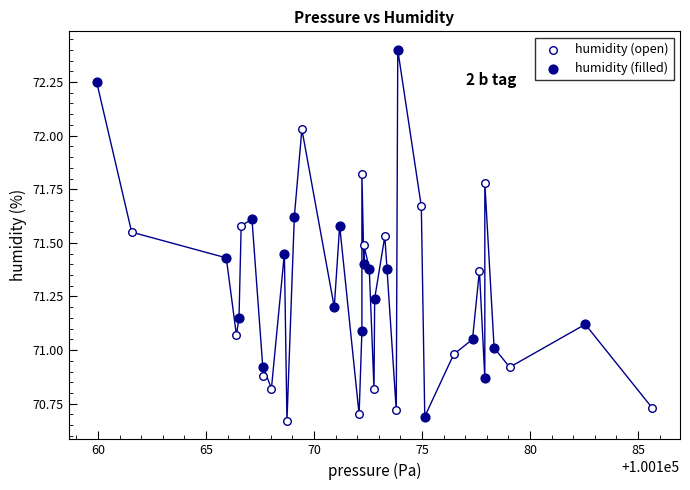

Which series contains the highest Y value?

humidity (filled)